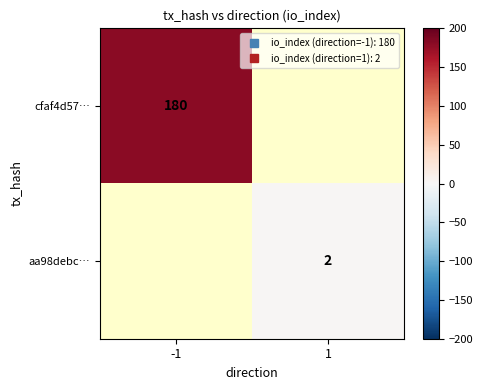

At which category does the chart reach its peak across all series?

-1